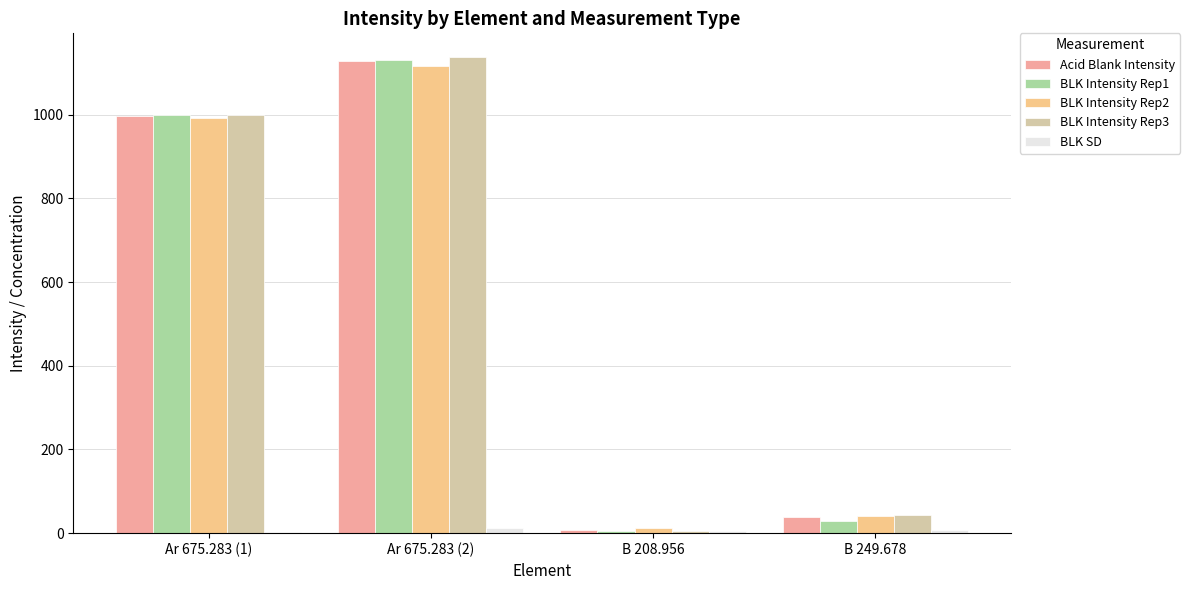

Which category has the highest value in the BLK Intensity Rep2 series?

Ar 675.283 (2)